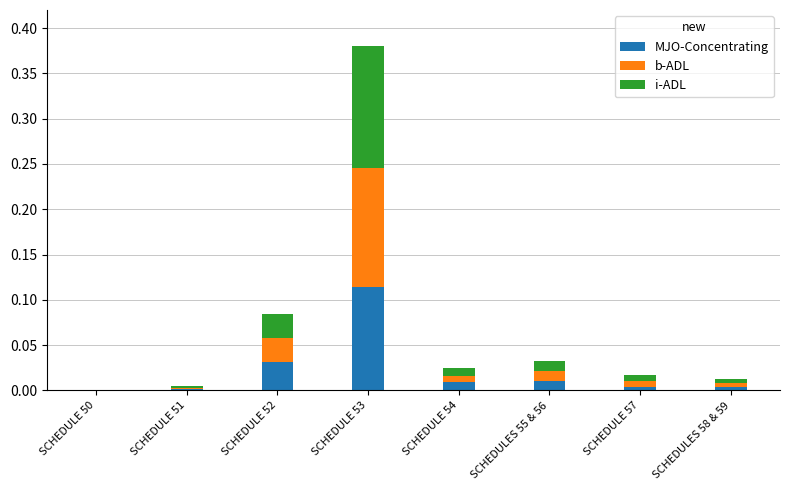

At which label does MJO-Concentrating reach its peak?

SCHEDULE 53